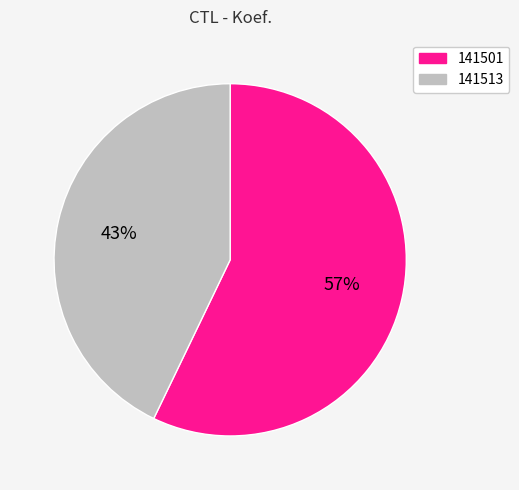

Which slice is the largest?

141501